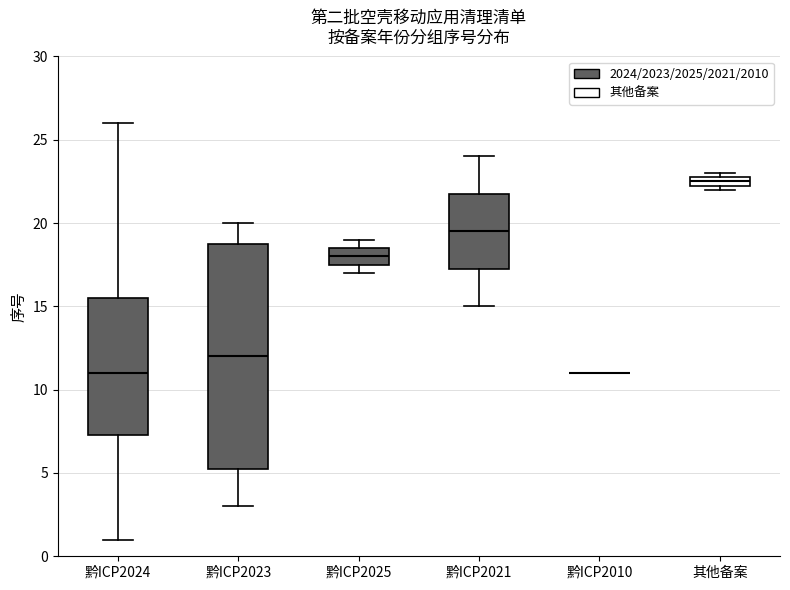

Comparing the boxes themselves (not the whiskers), which one is the tallest?

黔ICP2023